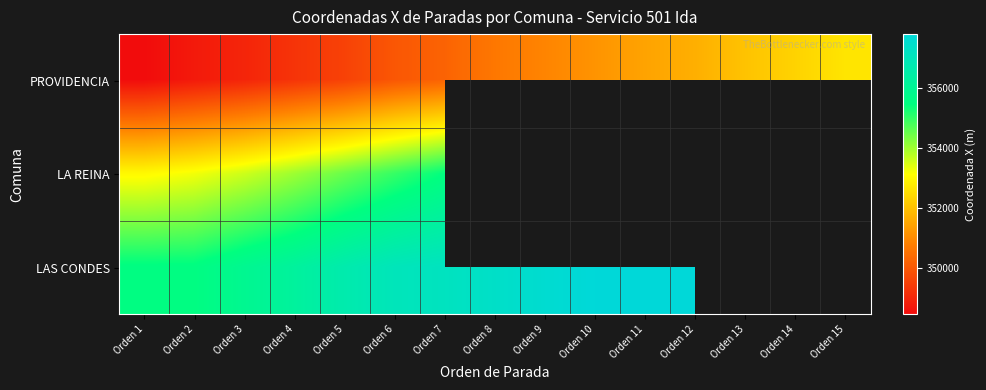

How many values in the LAS CONDES series are below 357340?

7